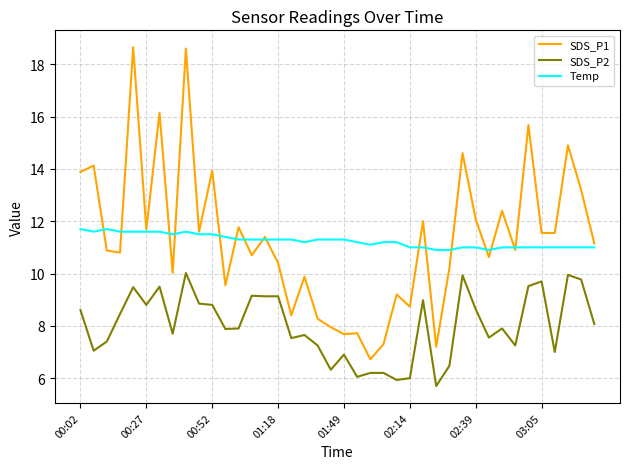

How many Temp values are between 11 and 12?

37